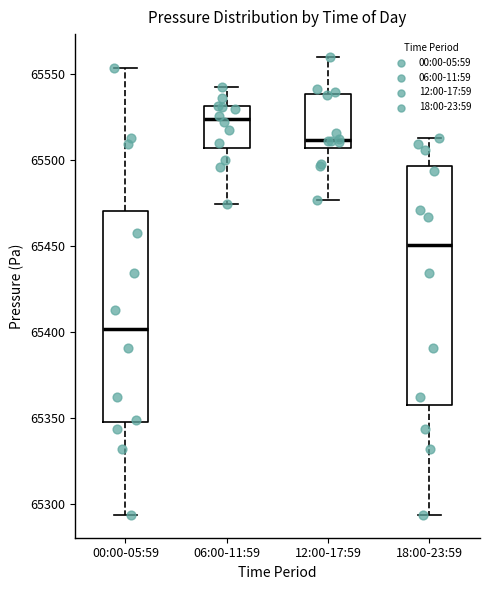

Where does the lower whisker of the box for 06:00-11:59 end on the y-axis? The values are not printed on the chart, so give them approximately, as read against the axis.

65475